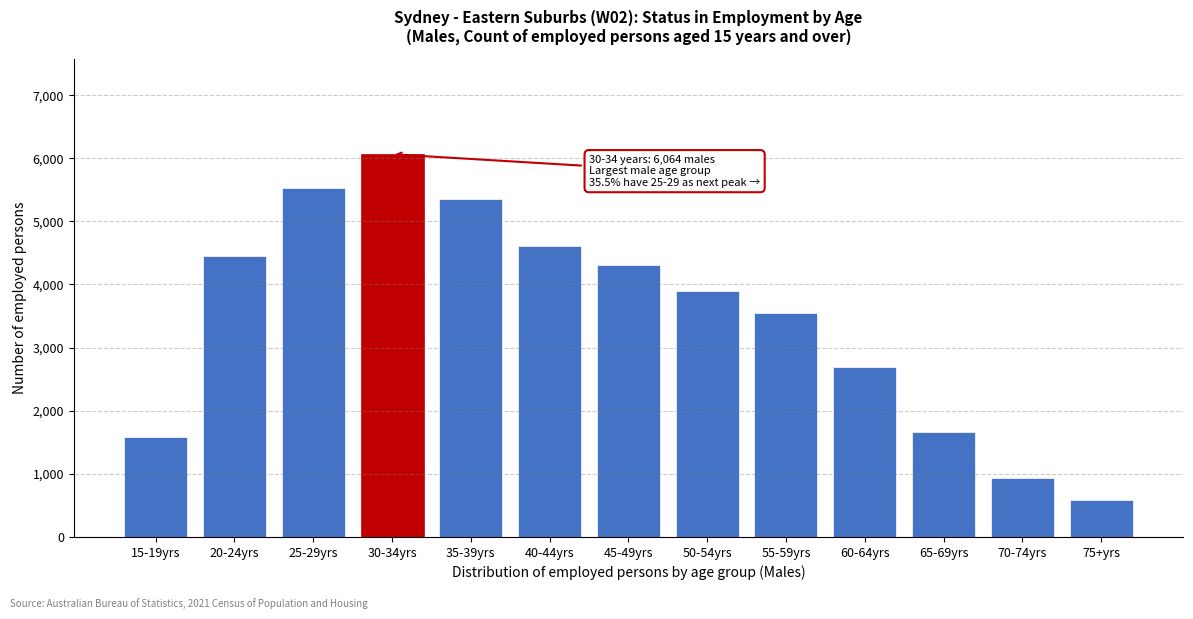

Reading left to right, transcribe all the data shown in this chart.

1588	4454	5526	6064	5361	4611	4302	3895	3552	2688	1660	926	586